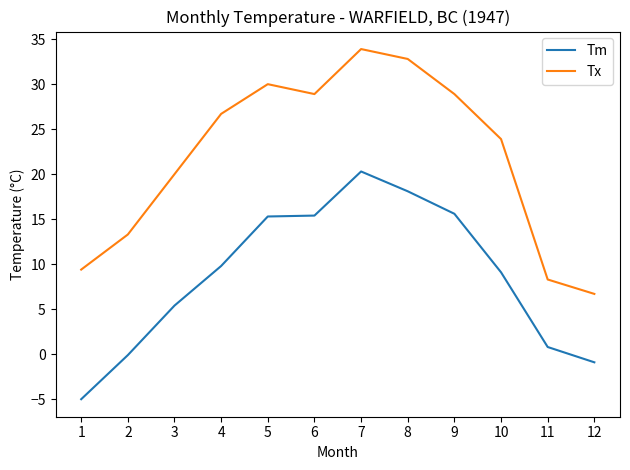

Which series has the largest range (max minus min)?

Tx